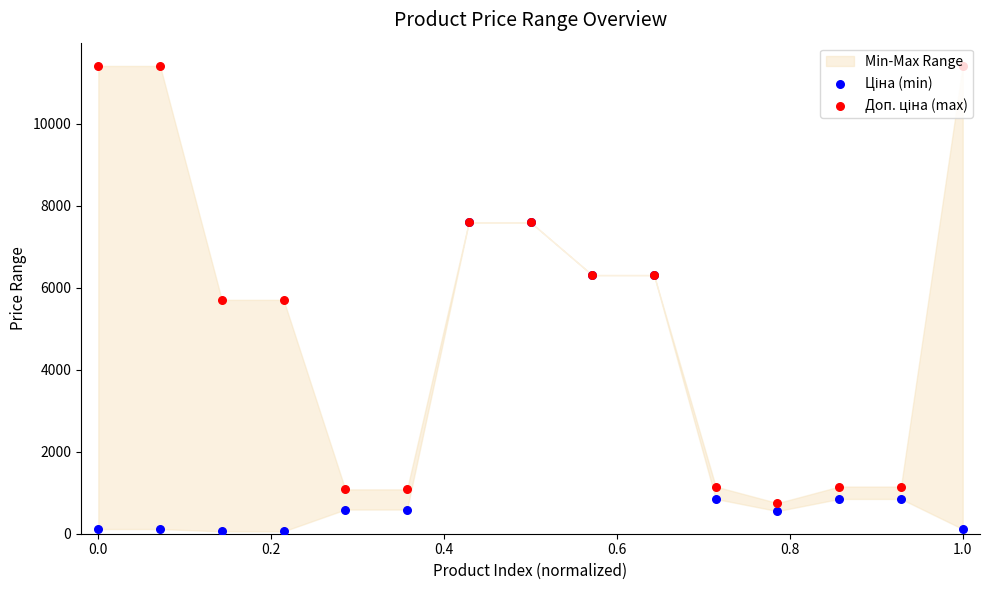

Is the value of Ціна (min) at 0.2 greater than the value of Доп. ціна (max) at 12?

No